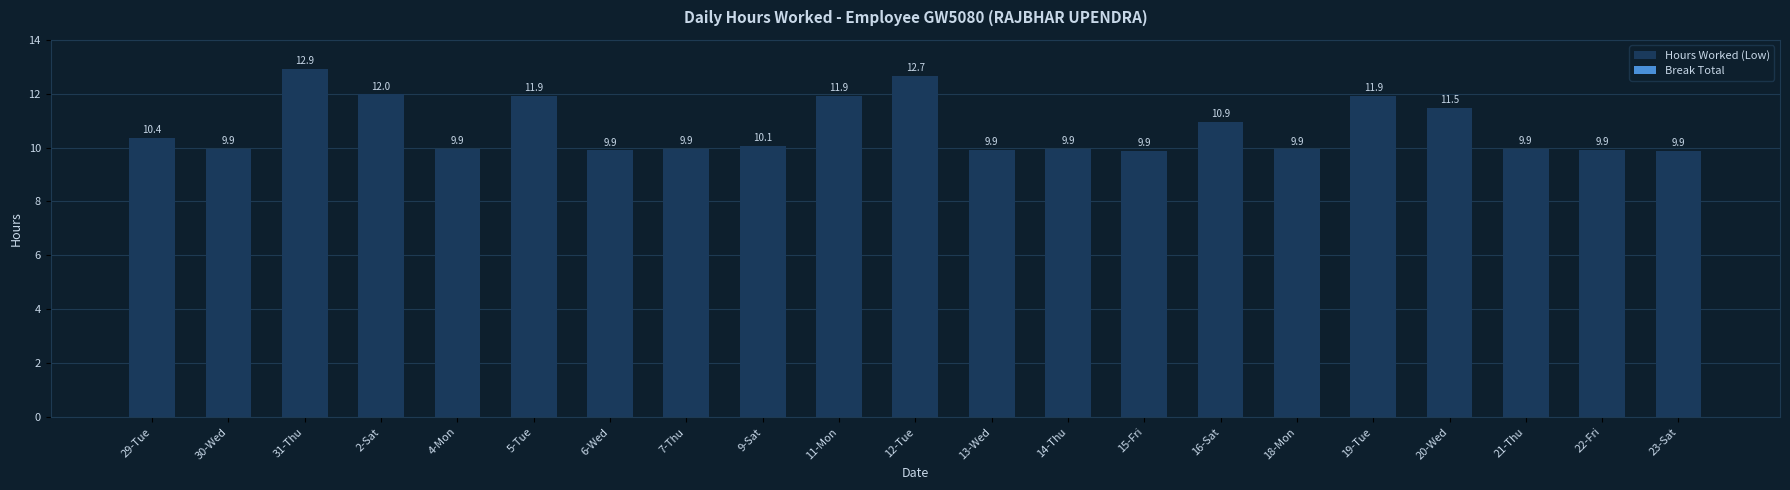

What is the value of the 3rd bar from the left?

12.9